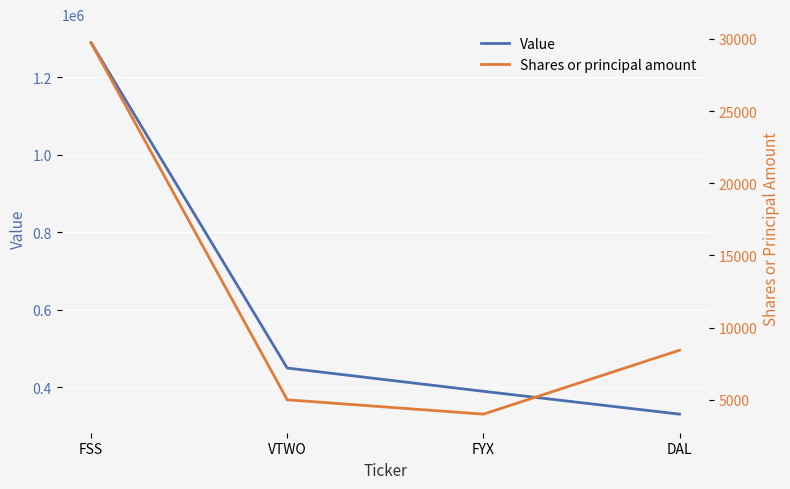

Rank the series by their maximum value, from lowest to highest.

Shares or principal amount, Value